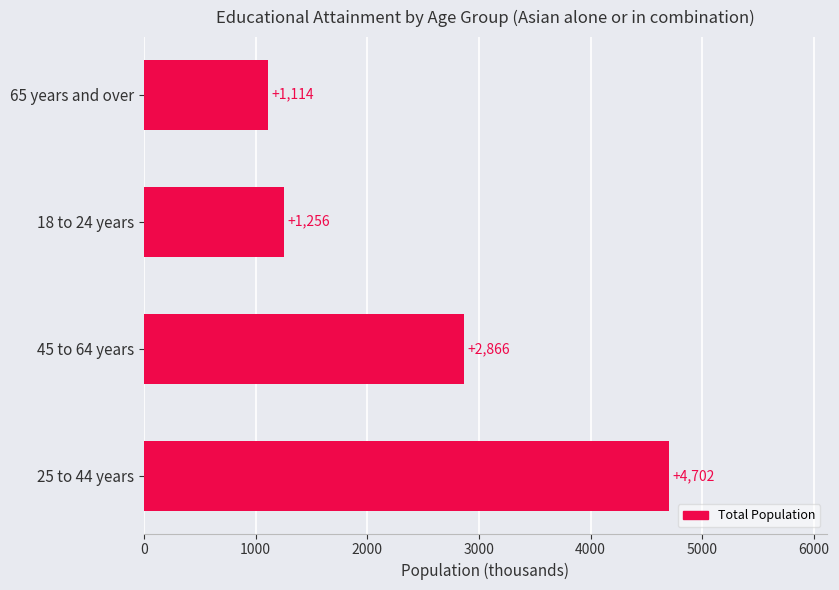

What is the sum of all values?

9938